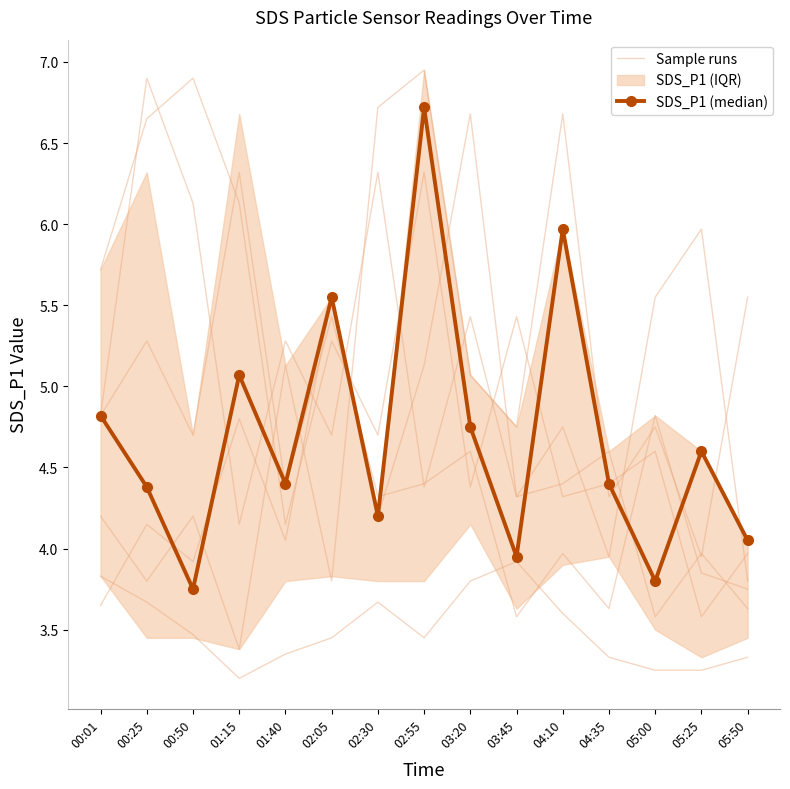

True or false: Sample runs has a value of 7.1 at 05:00.

False